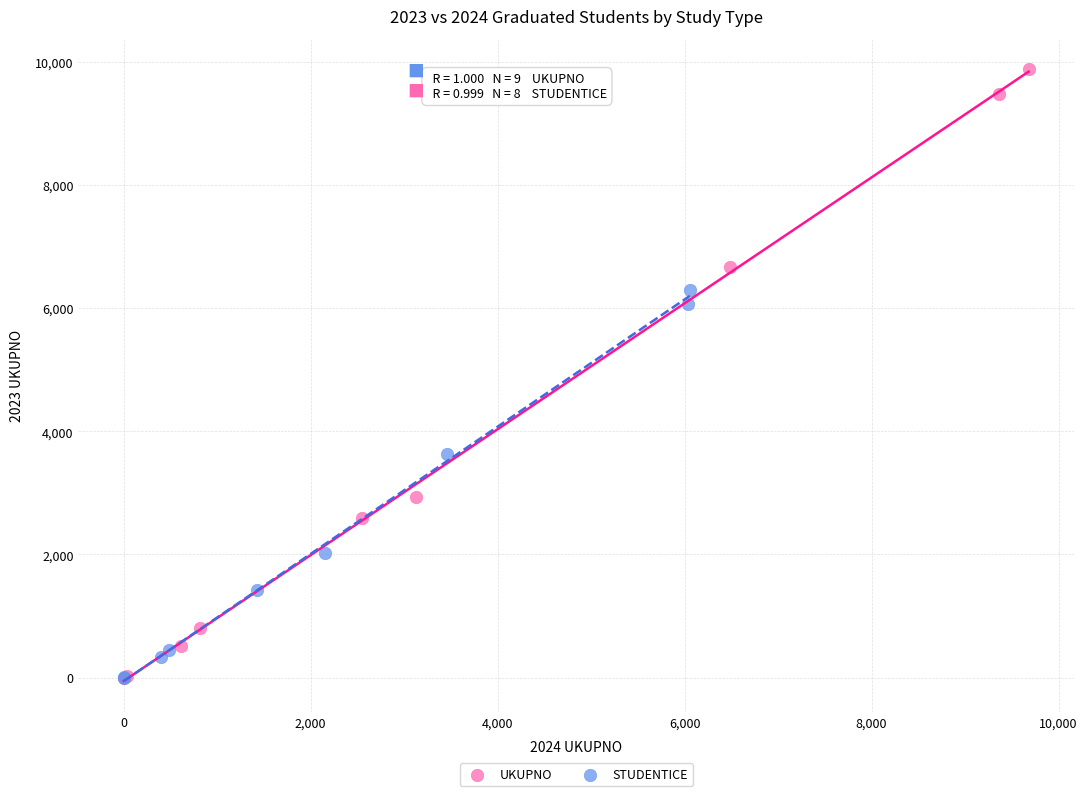

What are all the series names shown in the legend?

UKUPNO, STUDENTICE